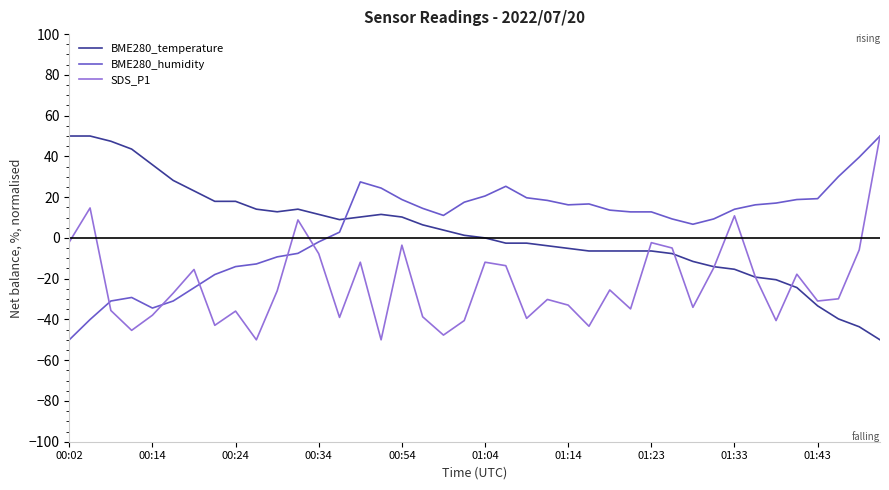

What is the maximum value for BME280_temperature?

50.0